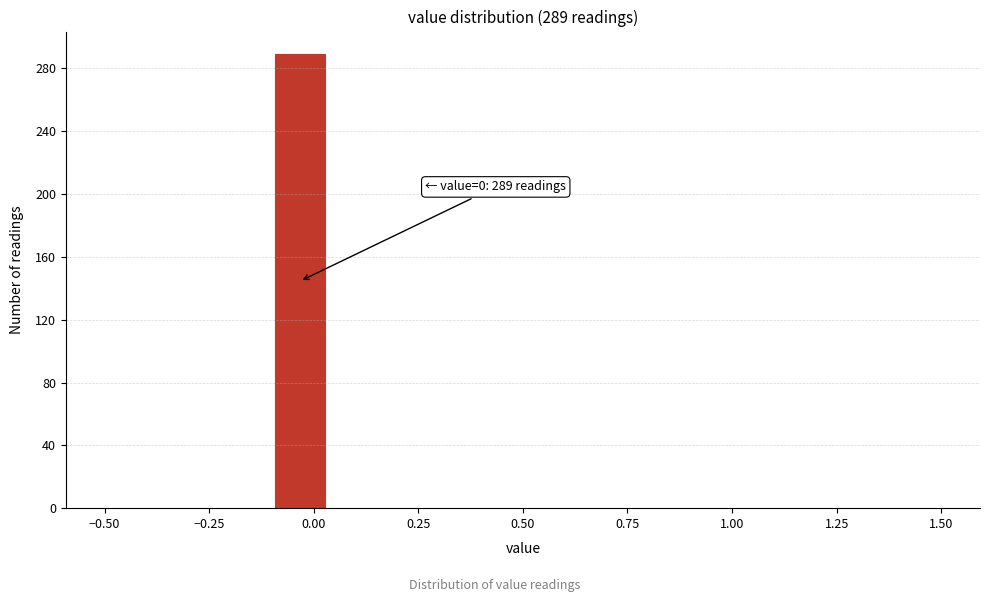

Read against the x-axis, roughly where is the centre of the tallest bar?

-0.05